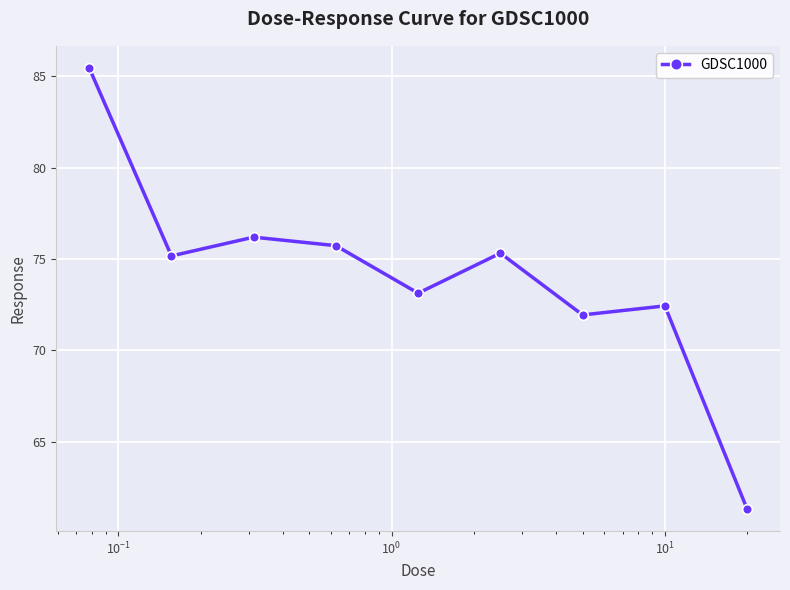

What is the difference between the maximum and minimum values?

24.2